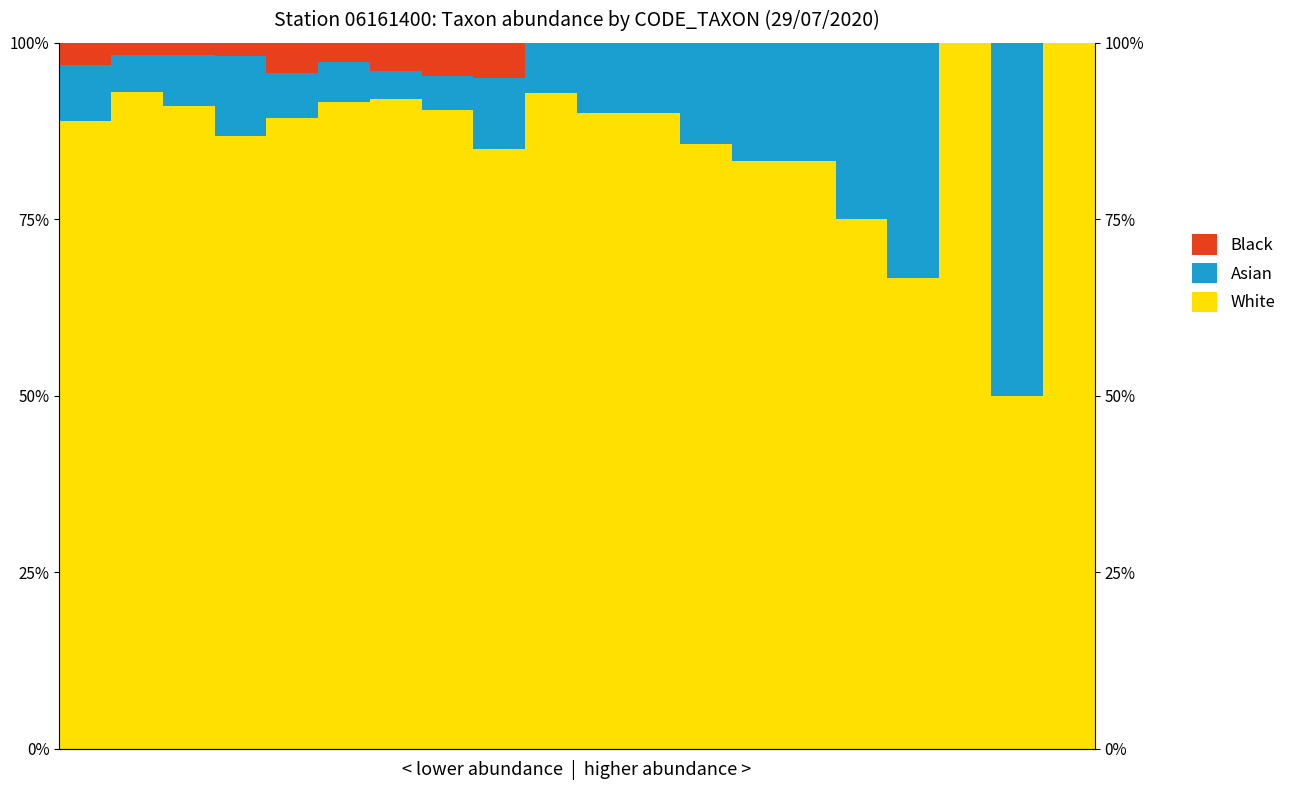

Reading left to right, what are all the values shown in this chart?

White: 88.9	93.1	91.1	86.8	89.4	91.7	92.0	90.5	85.0	92.9	90.0	90.0	85.7	83.3	83.3	75.0	66.7	100.0	50.0	100.0
Asian: 7.9	5.2	7.1	11.3	6.4	5.6	4.0	4.8	10.0	7.1	10.0	10.0	14.3	16.7	16.7	25.0	33.3	0.0	50.0	0.0
Black: 3.2	1.7	1.8	1.9	4.3	2.8	4.0	4.8	5.0	0.0	0.0	0.0	0.0	0.0	0.0	0.0	0.0	0.0	0.0	0.0